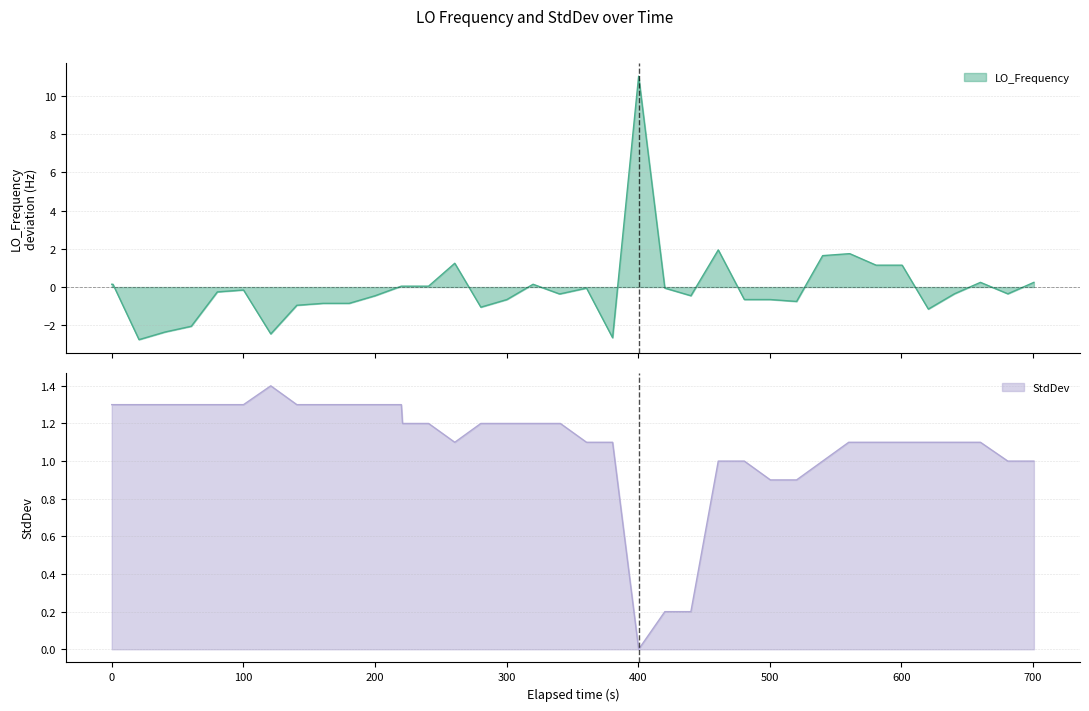

What is the maximum value for LO_Frequency?

11.0